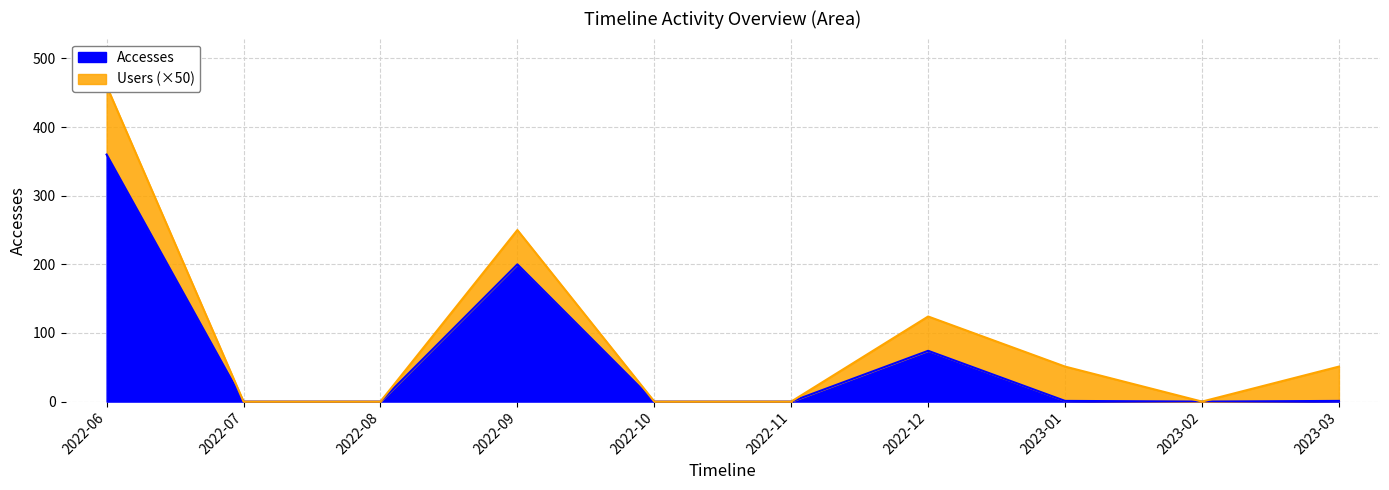

True or false: Accesses has a value of 0 at 2022-11.

True